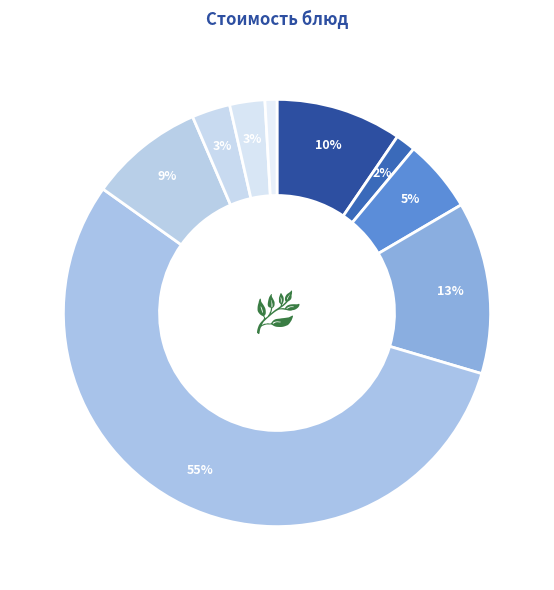

How many segments does this pie chart have?

9